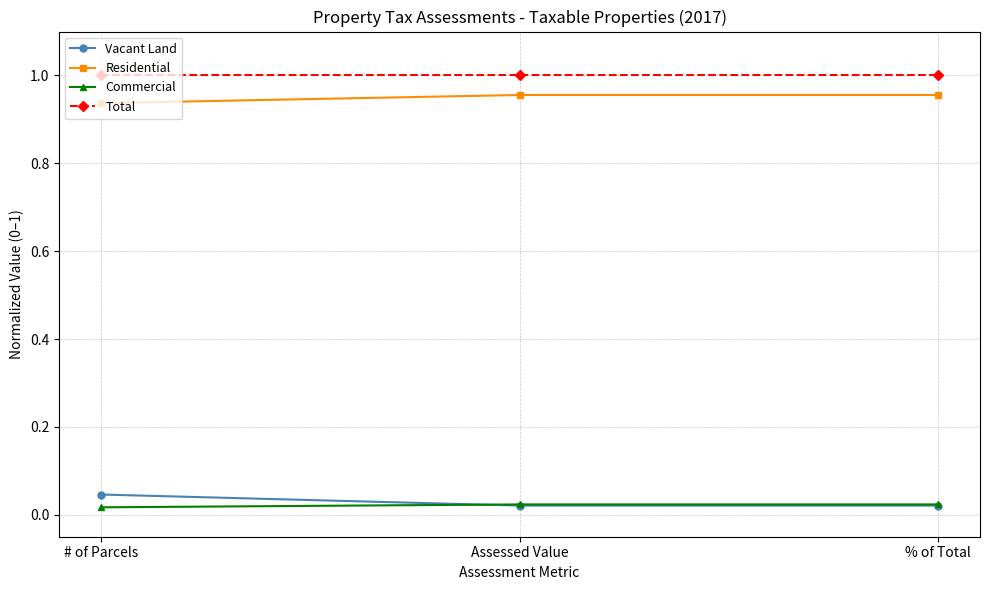

At how many categories does at least one series exceed 0?

3